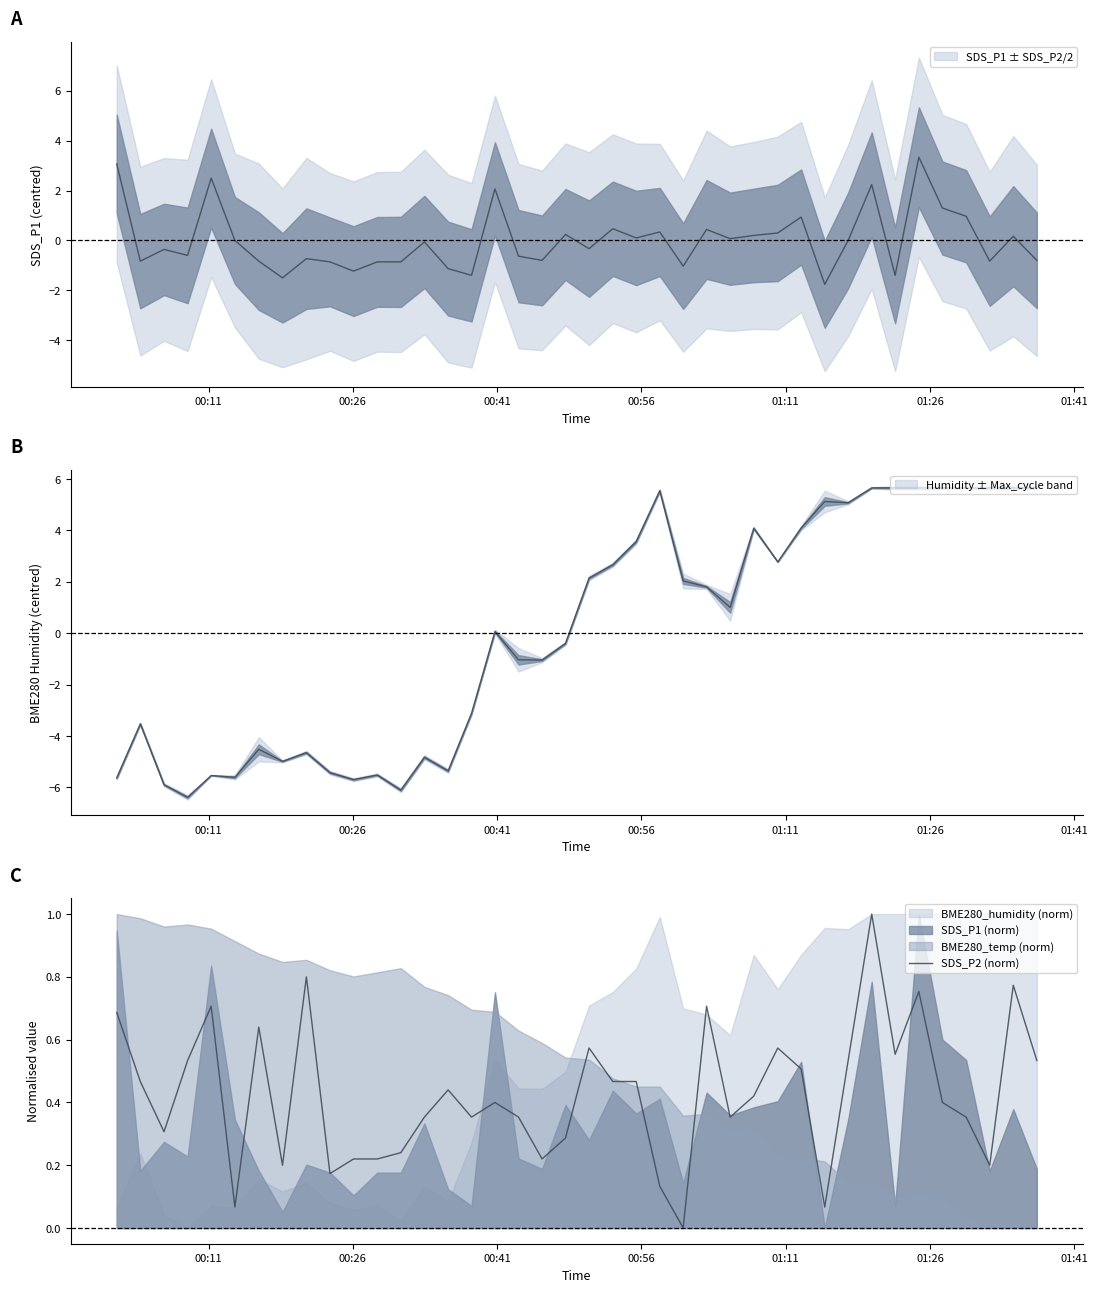

Reading right to left, extract all data points from this chart.

0.5	0.8	0.2	0.4	0.4	0.8	0.6	1.0	0.5	0.1	0.5	0.6	0.4	0.4	0.7	0.0	0.1	0.5	0.5	0.6	0.3	0.2	0.4	0.4	0.4	0.4	0.4	0.2	0.2	0.2	0.2	0.8	0.2	0.6	0.1	0.7	0.5	0.3	0.5	0.7